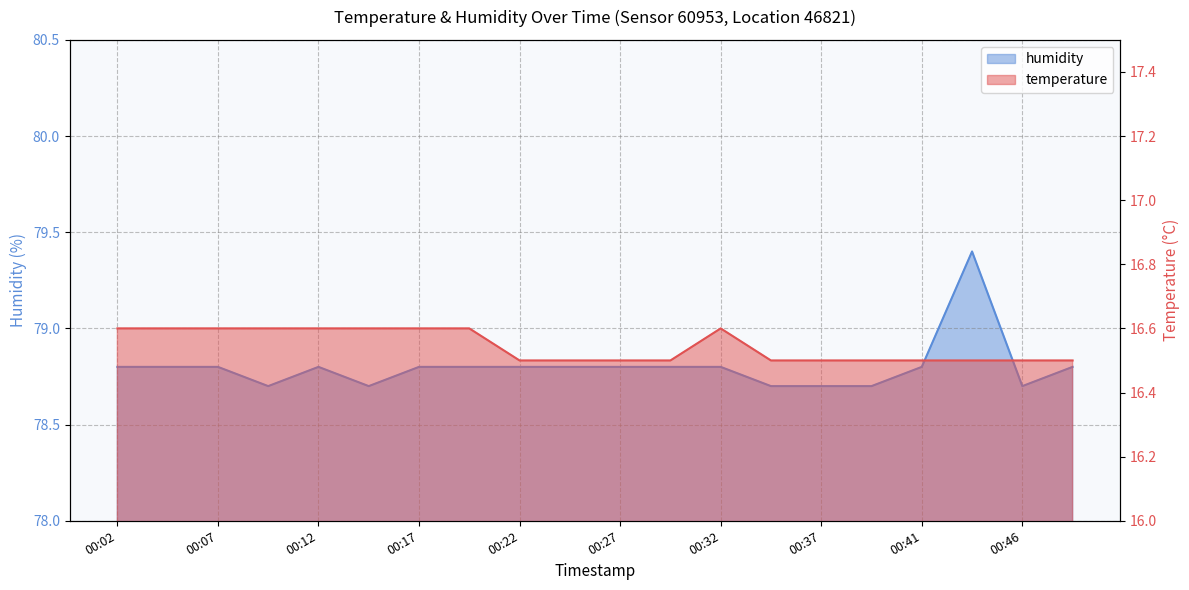

Reading left to right, extract all data points from this chart.

temperature: 00:02=16.6	00:04=16.6	00:07=16.6	00:09=16.6	00:12=16.6	00:14=16.6	00:17=16.6	00:20=16.6	00:22=16.5	00:24=16.5	00:27=16.5	00:29=16.5	00:32=16.6	00:34=16.5	00:37=16.5	00:39=16.5	00:41=16.5	00:44=16.5	00:46=16.5	00:49=16.5
humidity: 00:02=78.8	00:04=78.8	00:07=78.8	00:09=78.7	00:12=78.8	00:14=78.7	00:17=78.8	00:20=78.8	00:22=78.8	00:24=78.8	00:27=78.8	00:29=78.8	00:32=78.8	00:34=78.7	00:37=78.7	00:39=78.7	00:41=78.8	00:44=79.4	00:46=78.7	00:49=78.8